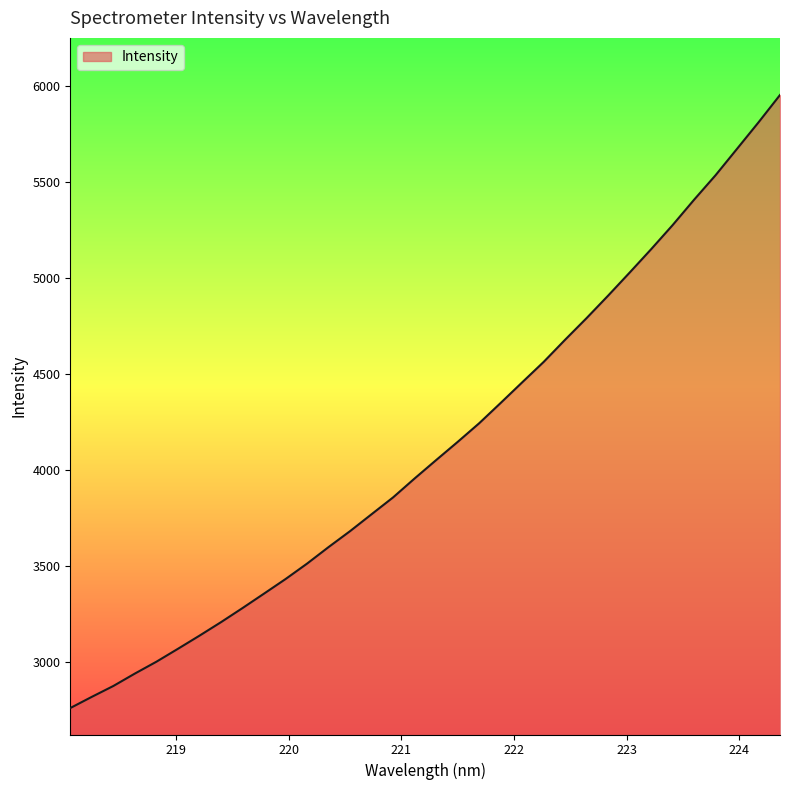

What is the minimum value shown in the chart?

2757.5